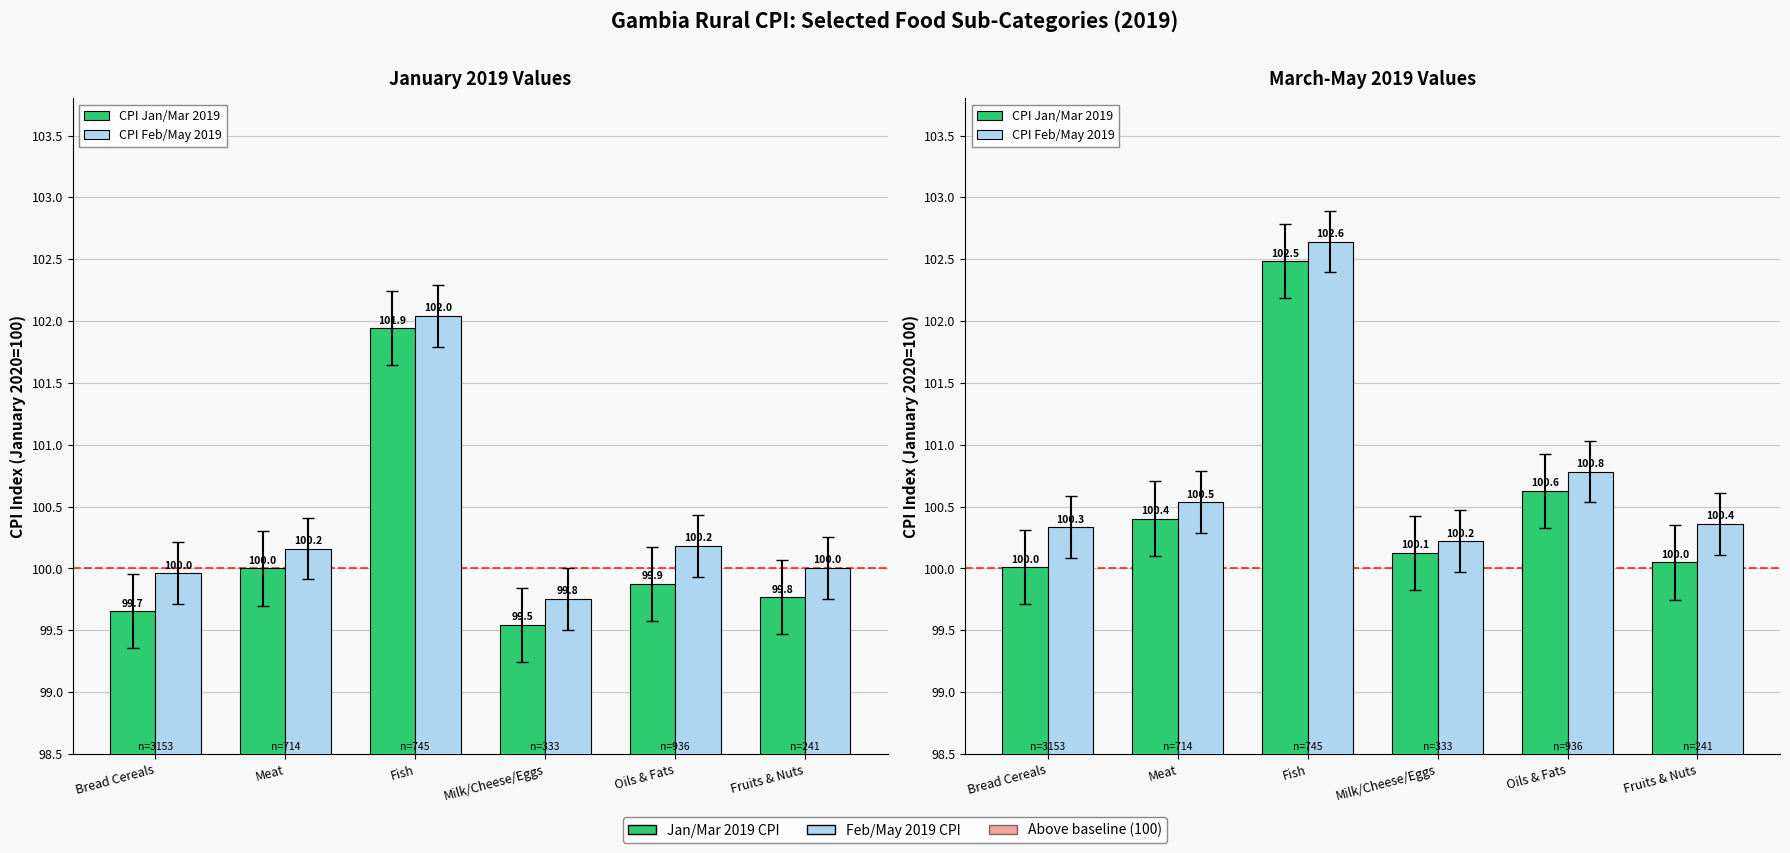

Rank the categories by CPI Feb/May 2019 value from highest to lowest.

Fish, Oils & Fats, Meat, Fruits & Nuts, Bread Cereals, Milk/Cheese/Eggs